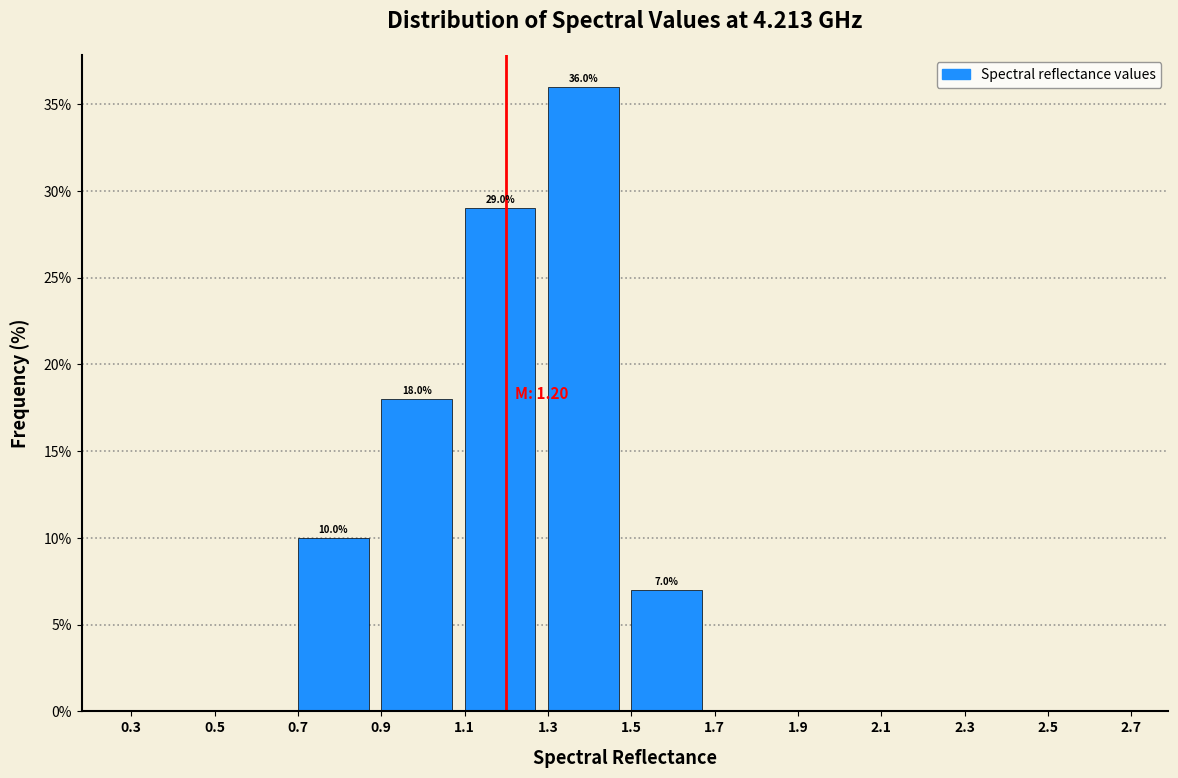

Over which range of the x-axis is the bar tallest?

1.3 to 1.5